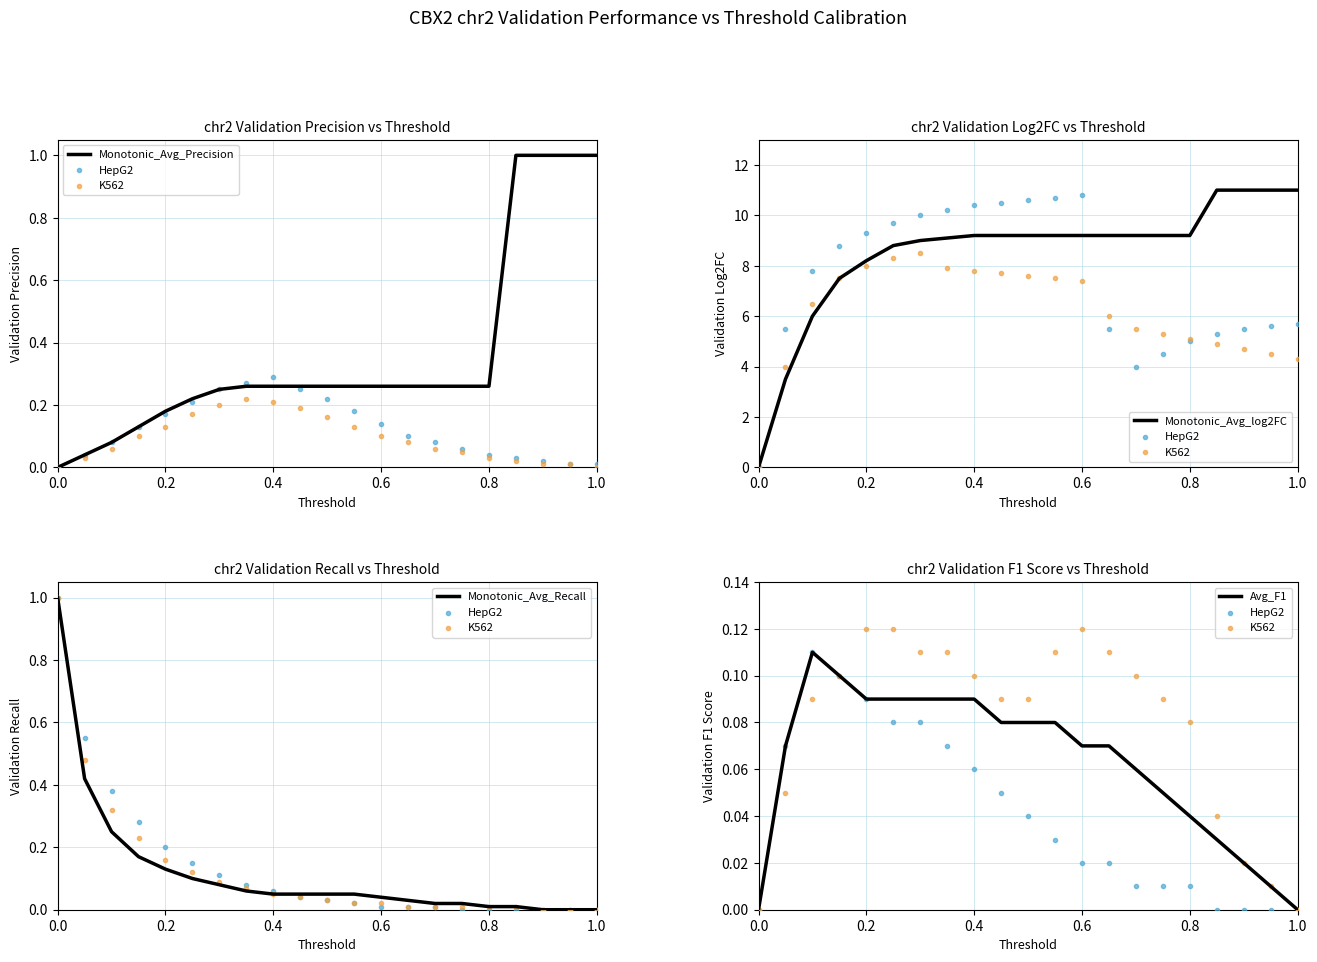

At how many categories does at least one series exceed 5?

19